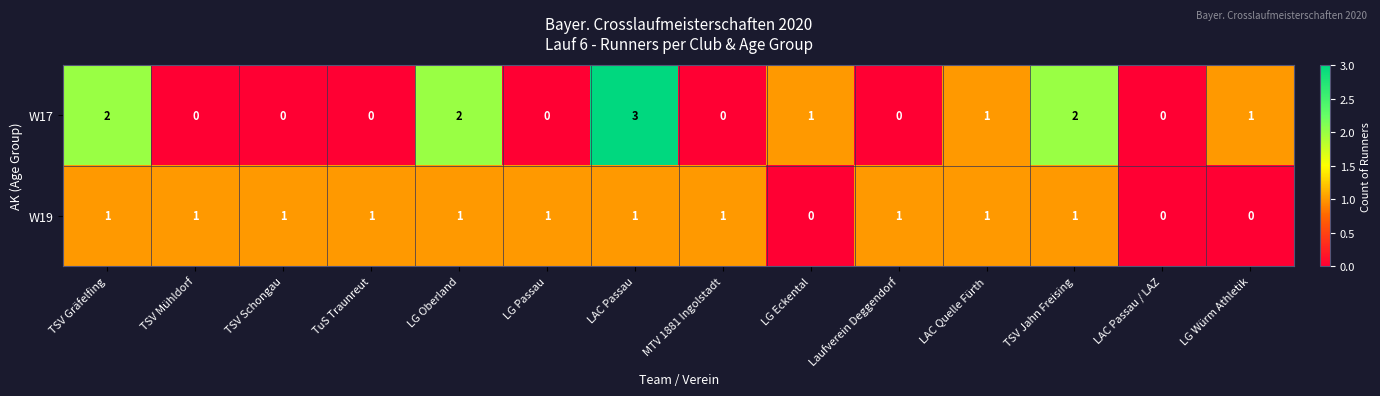

True or false: W19 has a value of 1 at Laufverein Deggendorf.

True